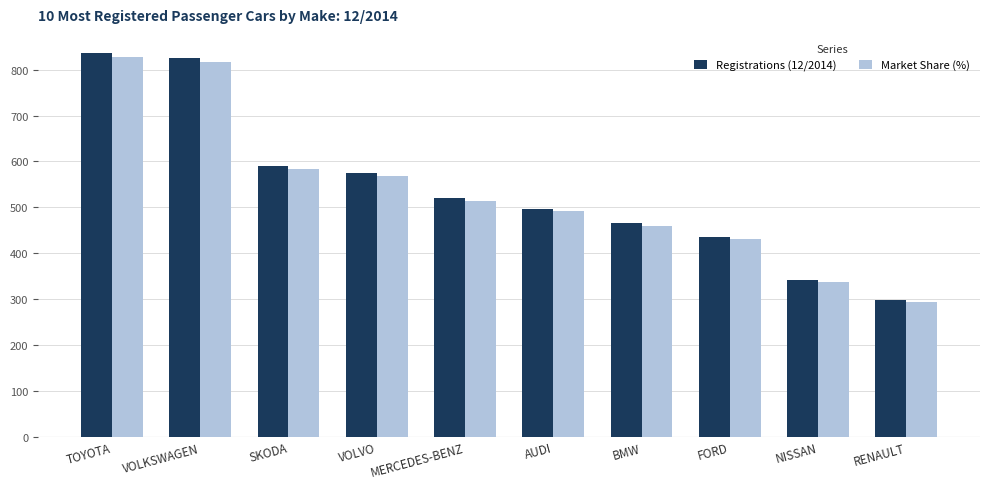

What value does the Market Share (%) series have at SKODA?

583.1